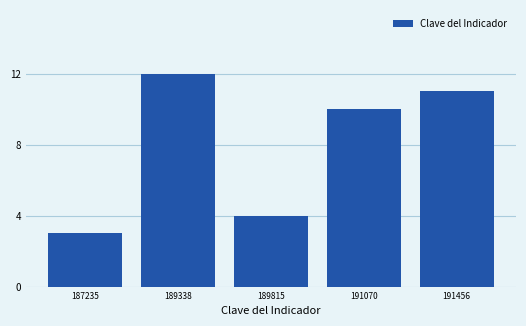

Reading right to left, what are all the values shown in this chart?

11	10	4	12	3